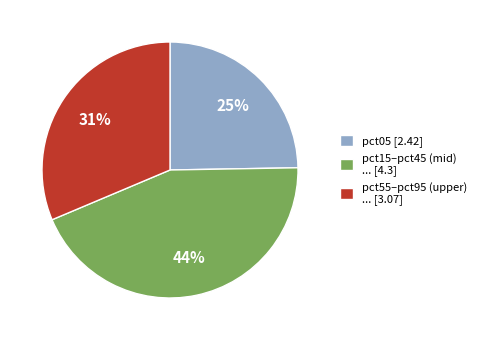

To the nearest percent, what portion does pct05 [2.42] represent?

25%